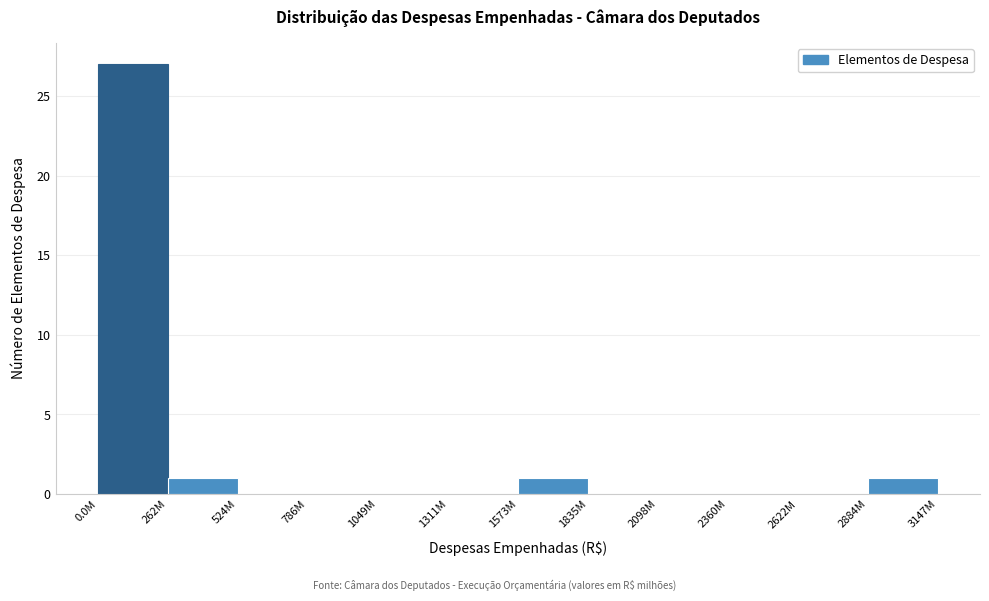

Reading left to right, list all the values displayed in this chart.

0.0M=27	262M=1	524M=0	786M=0	1049M=0	1311M=0	1573M=1	1835M=0	2098M=0	2360M=0	2622M=0	2884M=1